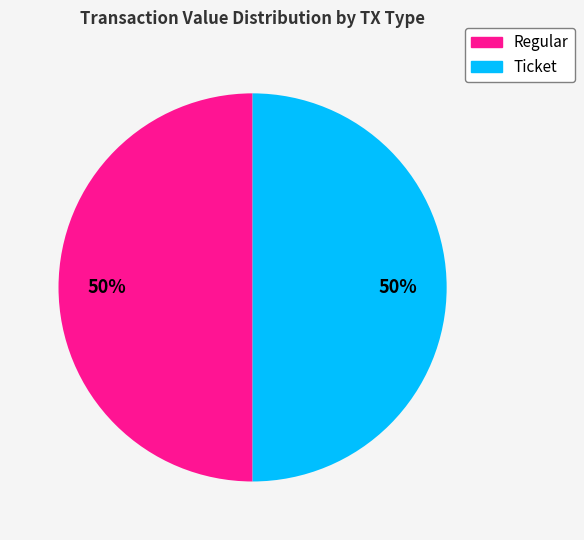

To the nearest percent, what is the combined percentage of Regular and Ticket?

100%